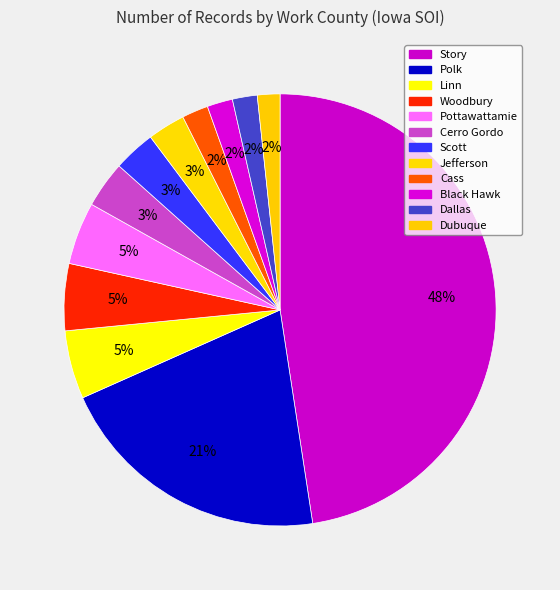

Which slice is the smallest?

Dubuque